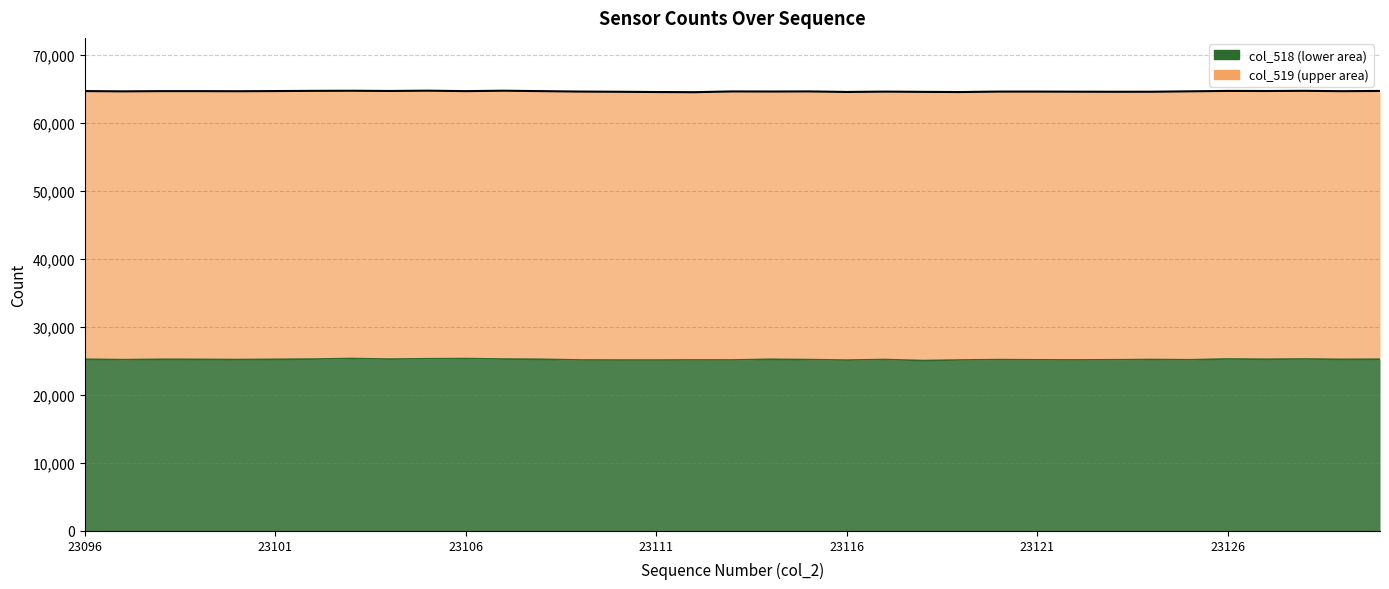

How many interior local valleys (lower than both neighbors) does the data have?

11